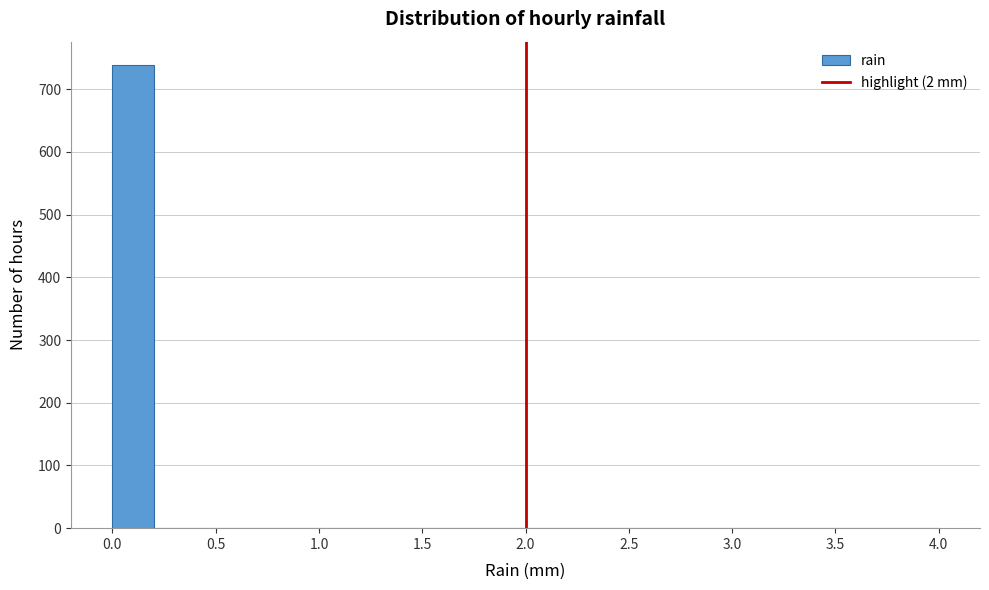

What is the height of the bar covering 0.0 to 0.2 on the x-axis? The values are not printed on the chart, so give them approximately, as read against the axis.

740